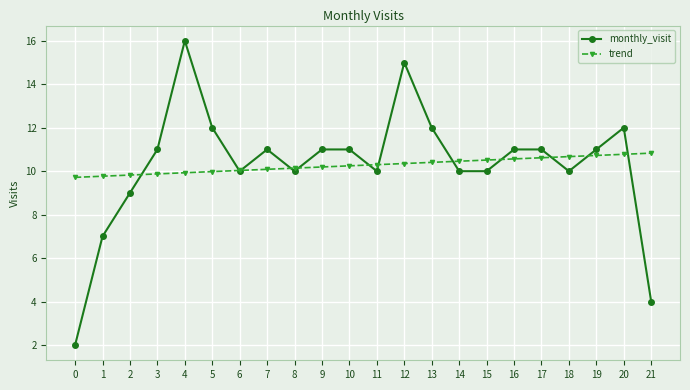

At which label is monthly_visit closest to 9?

2